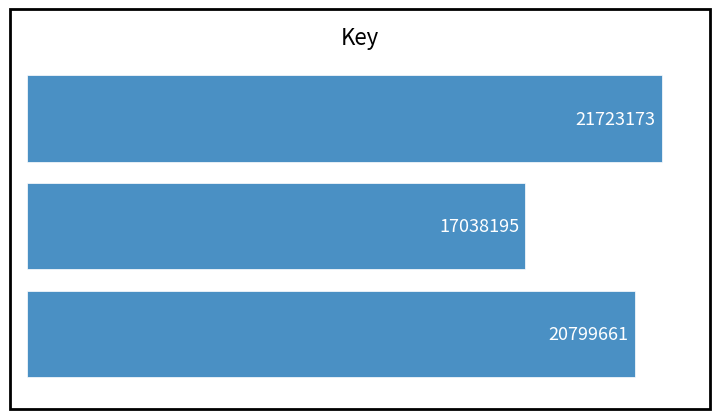

What is the difference between the maximum and minimum values?

4684978